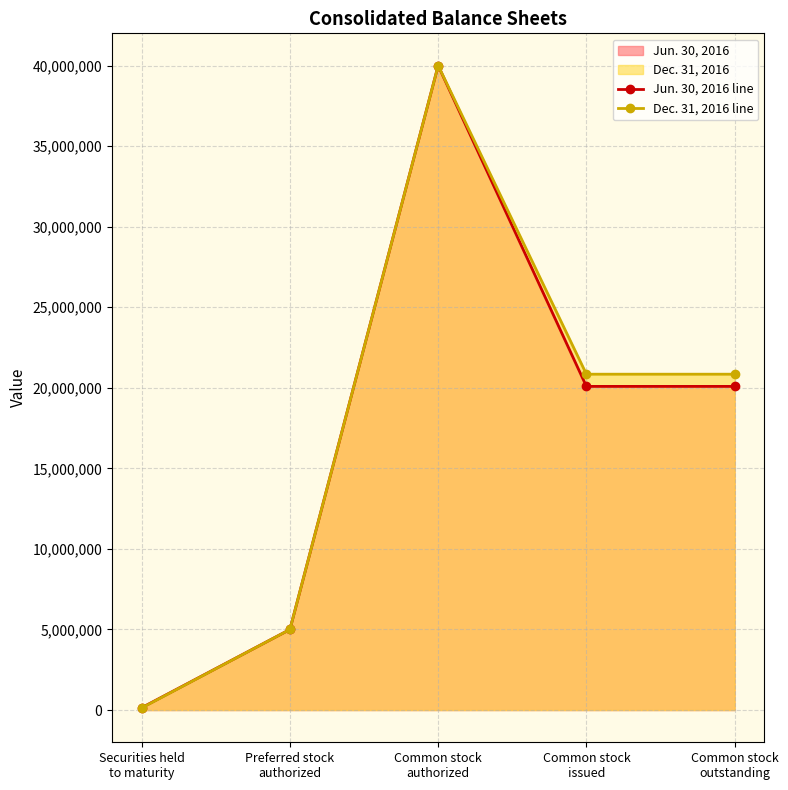

What is the sum of the Dec. 31, 2016 line values at Preferred stock
authorized and Common stock
authorized?

45000000